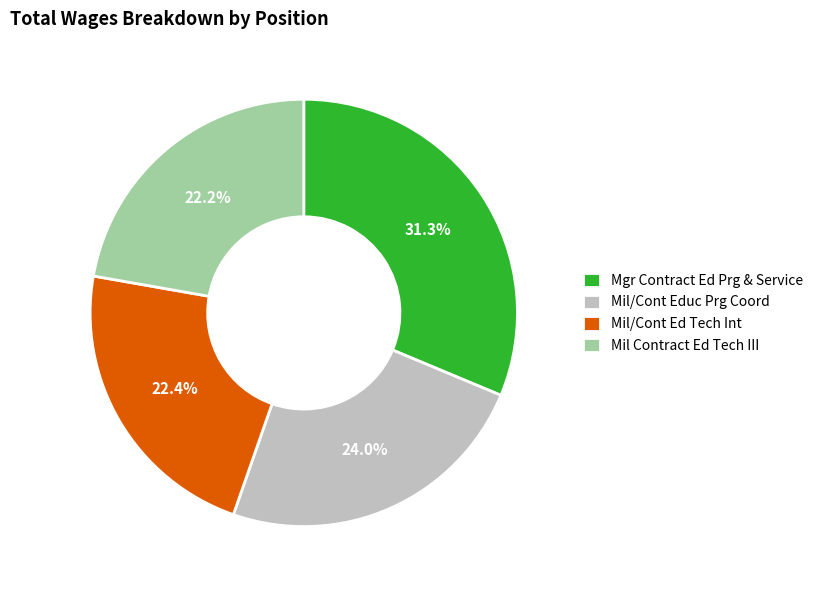

How much of the chart is everything except Mil Contract Ed Tech III?

77.8%